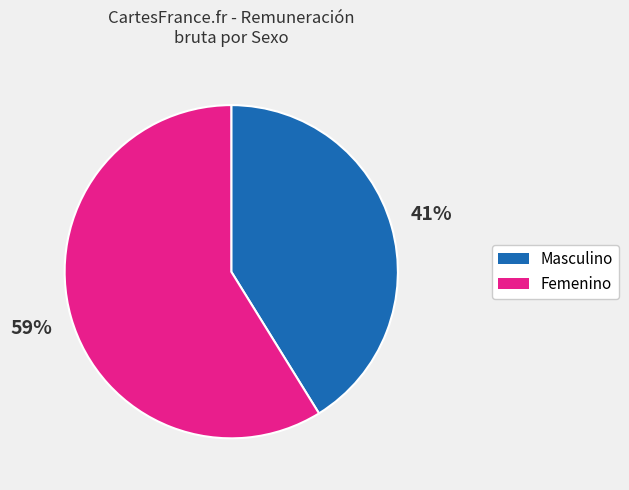

The Femenino slice represents 74% of the pie. True or false?

False